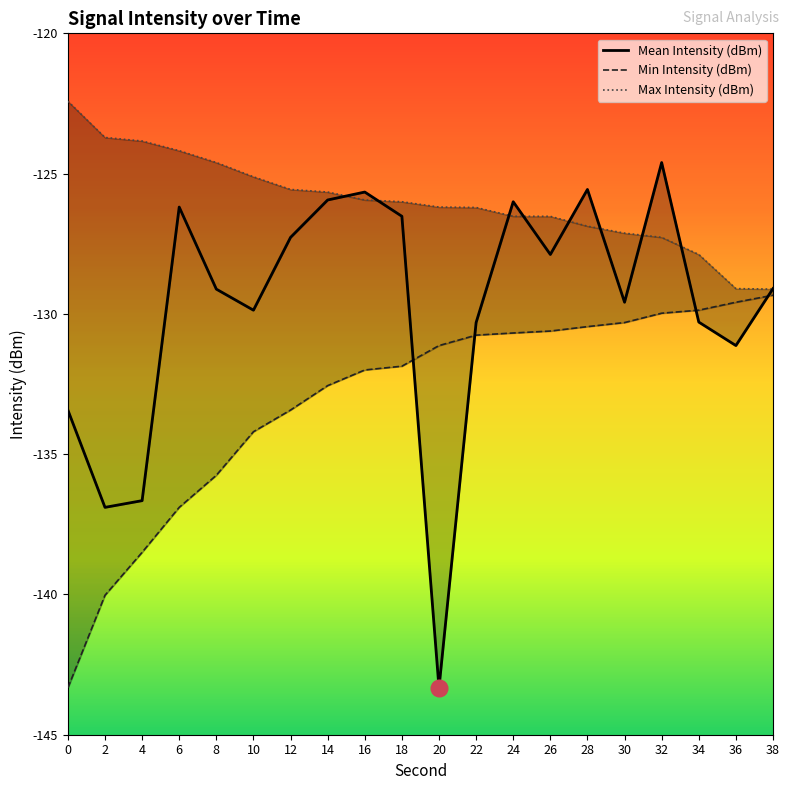

Which has a higher value, 16 or 10?

16